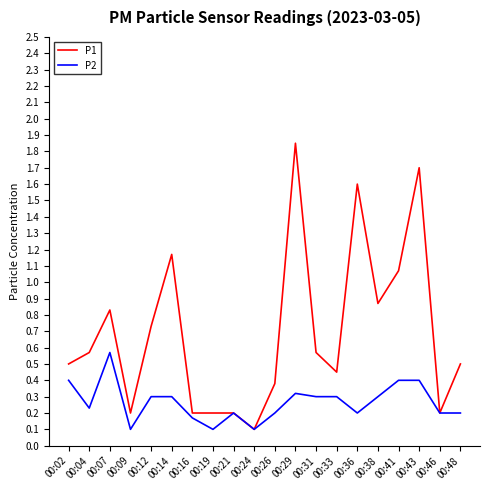

At which label does P1 reach its minimum?

00:24